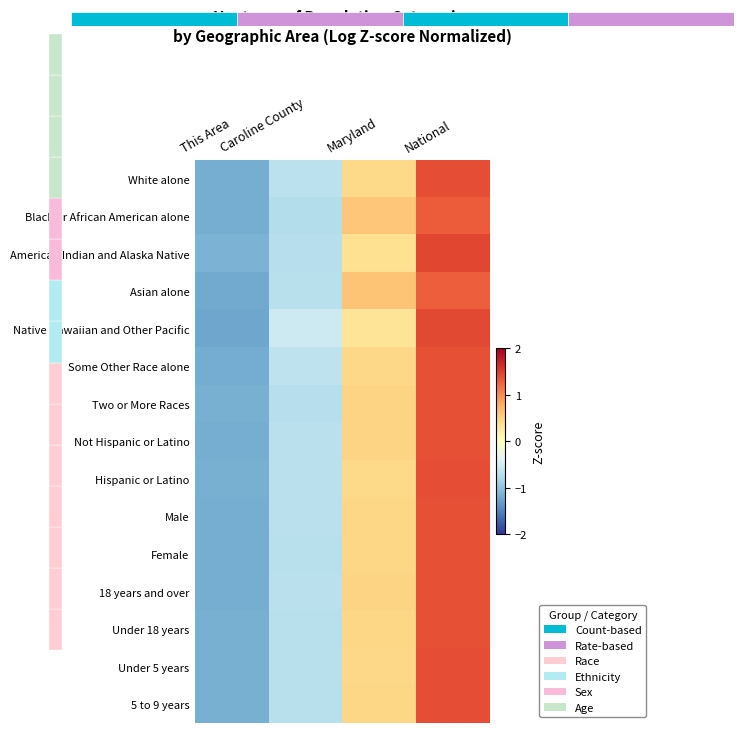

Where does the White alone series first go above 0?

Maryland